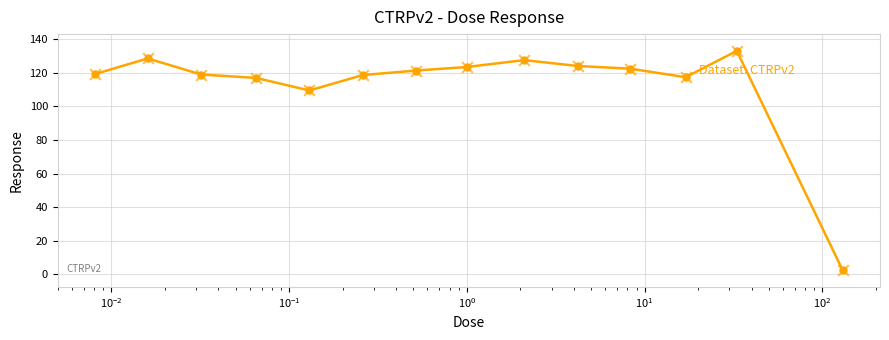

What is the maximum value shown in the chart?

133.1